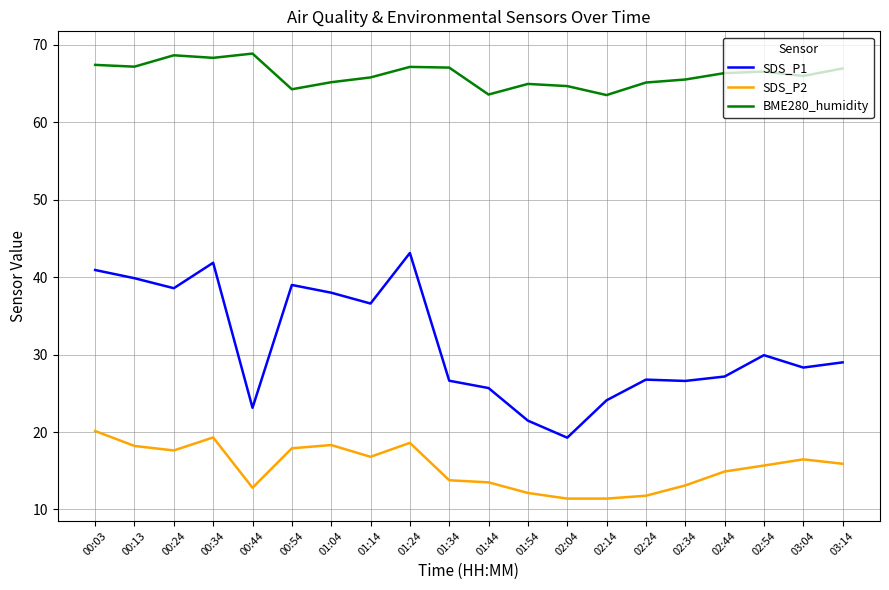

Where does the SDS_P1 series first go above 29?

00:03